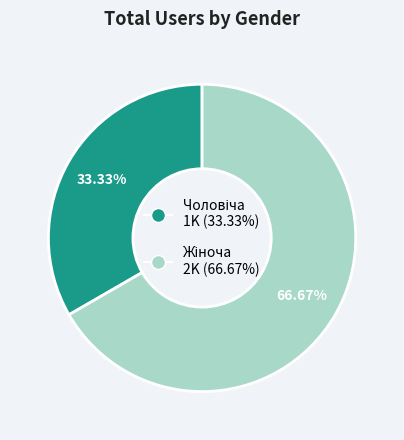

Does any single category account for the majority?

Yes